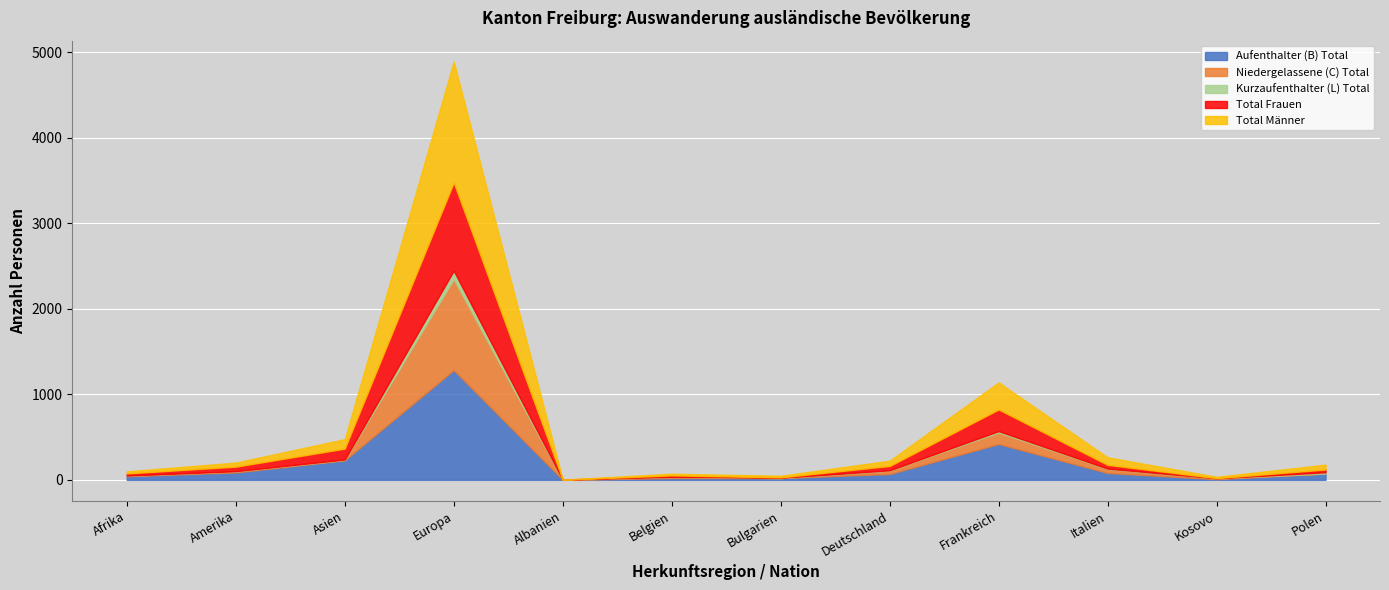

What are all the series names shown in the legend?

Aufenthalter (B) Total, Niedergelassene (C) Total, Kurzaufenthalter (L) Total, Total Frauen, Total Männer